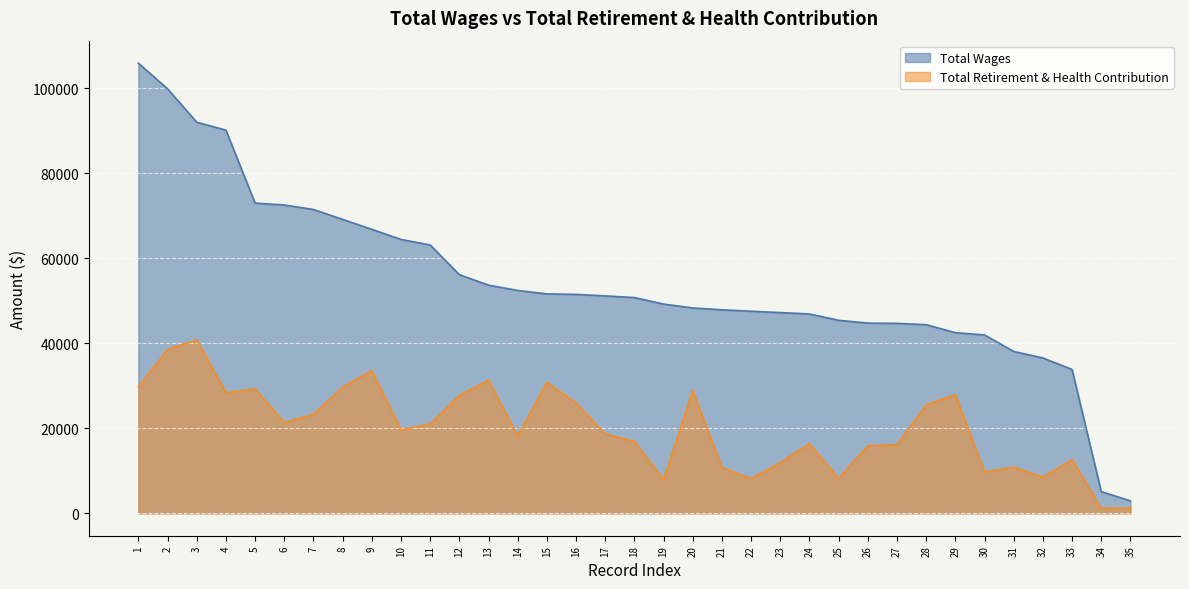

How many data points in Total Wages are less than 50767?

17